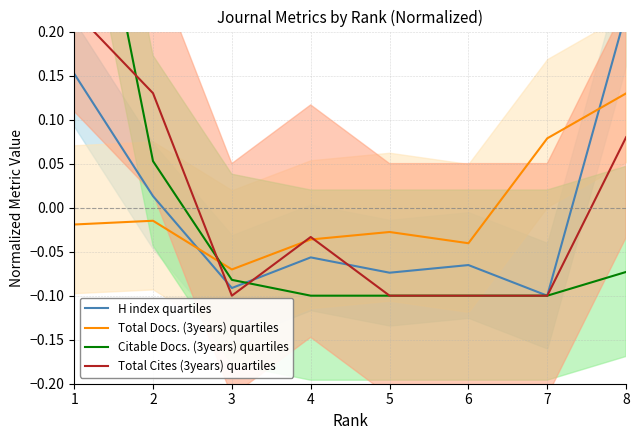

Reading left to right, transcribe all the data shown in this chart.

H index quartiles: 1=0.2	2=0.0	3=-0.1	4=-0.1	5=-0.1	6=-0.1	7=-0.1	8=0.2
Total Docs. (3years) quartiles: 1=-0.0	2=-0.0	3=-0.1	4=-0.0	5=-0.0	6=-0.0	7=0.1	8=0.1
Citable Docs. (3years) quartiles: 1=0.5	2=0.1	3=-0.1	4=-0.1	5=-0.1	6=-0.1	7=-0.1	8=-0.1
Total Cites (3years) quartiles: 1=0.2	2=0.1	3=-0.1	4=-0.0	5=-0.1	6=-0.1	7=-0.1	8=0.1